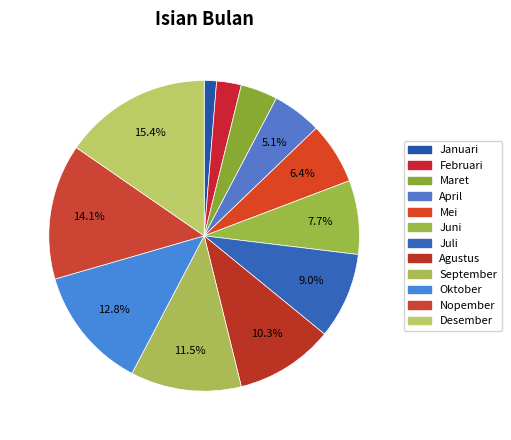

What percentage is the Desember slice, to the nearest percent?

15%